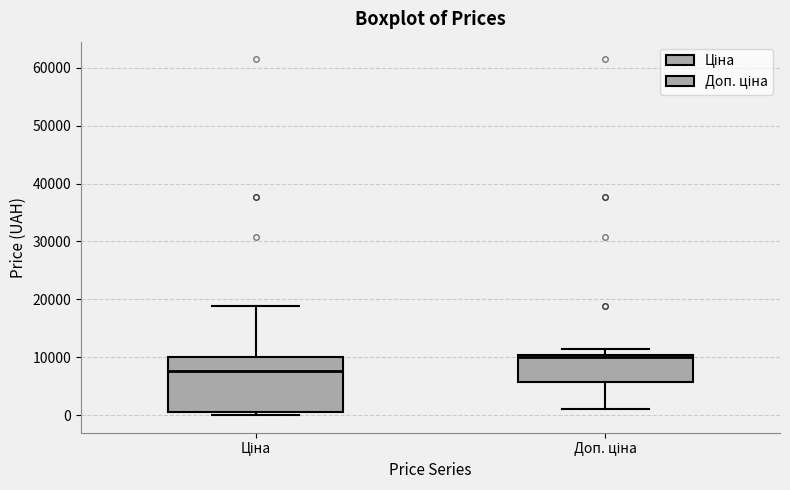

Which box's median line is the lowest?

Ціна